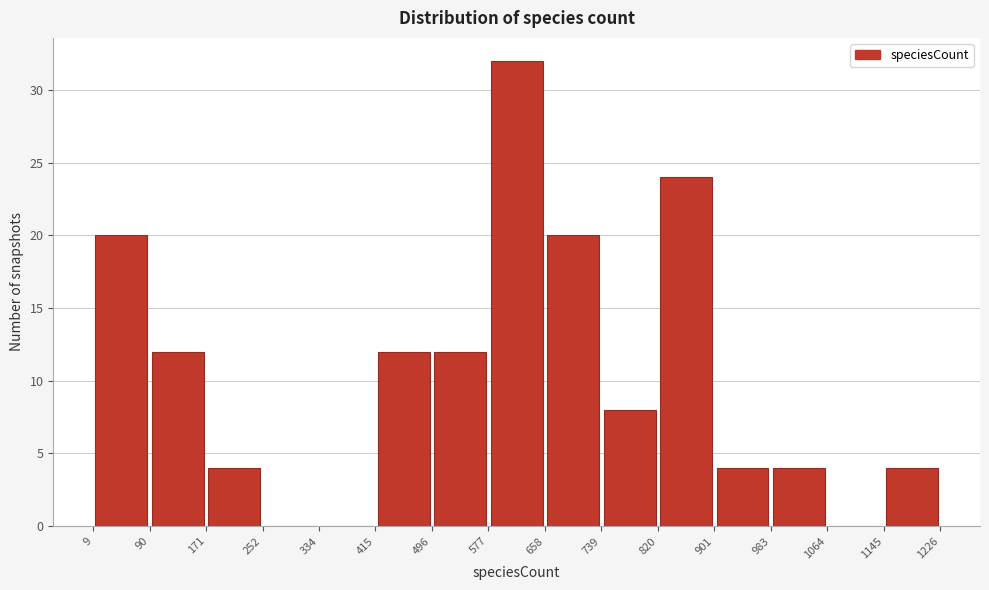

Reading left to right, transcribe this chart: for each bar, give the range it covers on the x-axis and its height. The values are not printed on the chart, so give them approximately, as read against the axis.

9 to 90: 20
90 to 171: 12
171 to 252: 4
252 to 334: 0
334 to 415: 0
415 to 496: 12
496 to 577: 12
577 to 658: 32
658 to 739: 20
739 to 820: 8
820 to 901: 24
901 to 983: 4
983 to 1064: 4
1064 to 1145: 0
1145 to 1226: 4